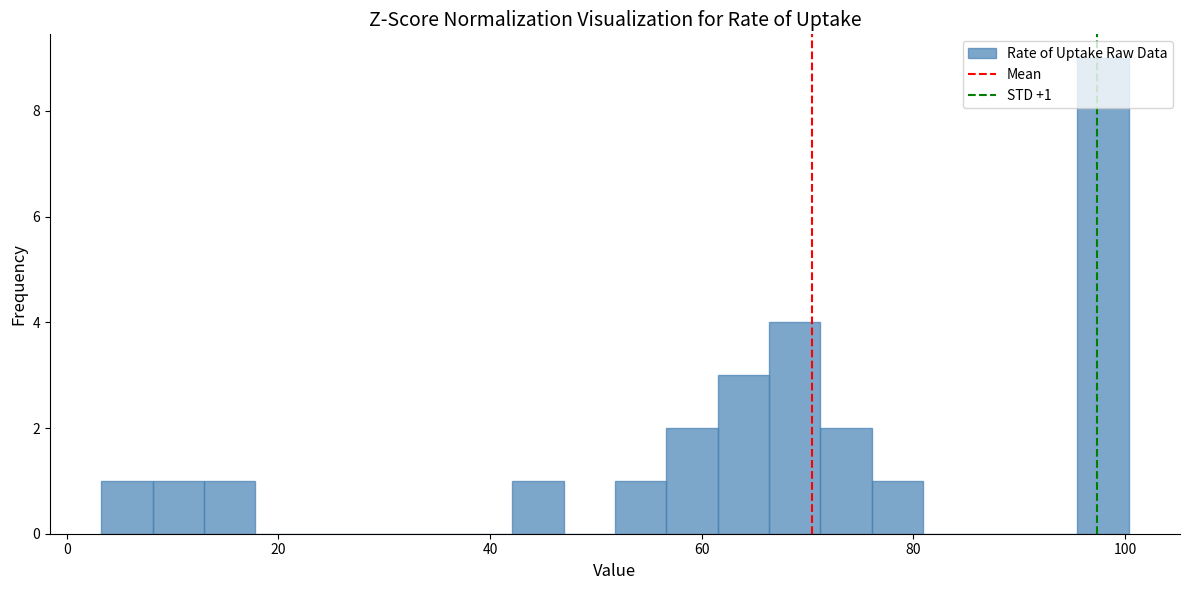

Read against the x-axis, roughly where is the centre of the tallest bar?

98